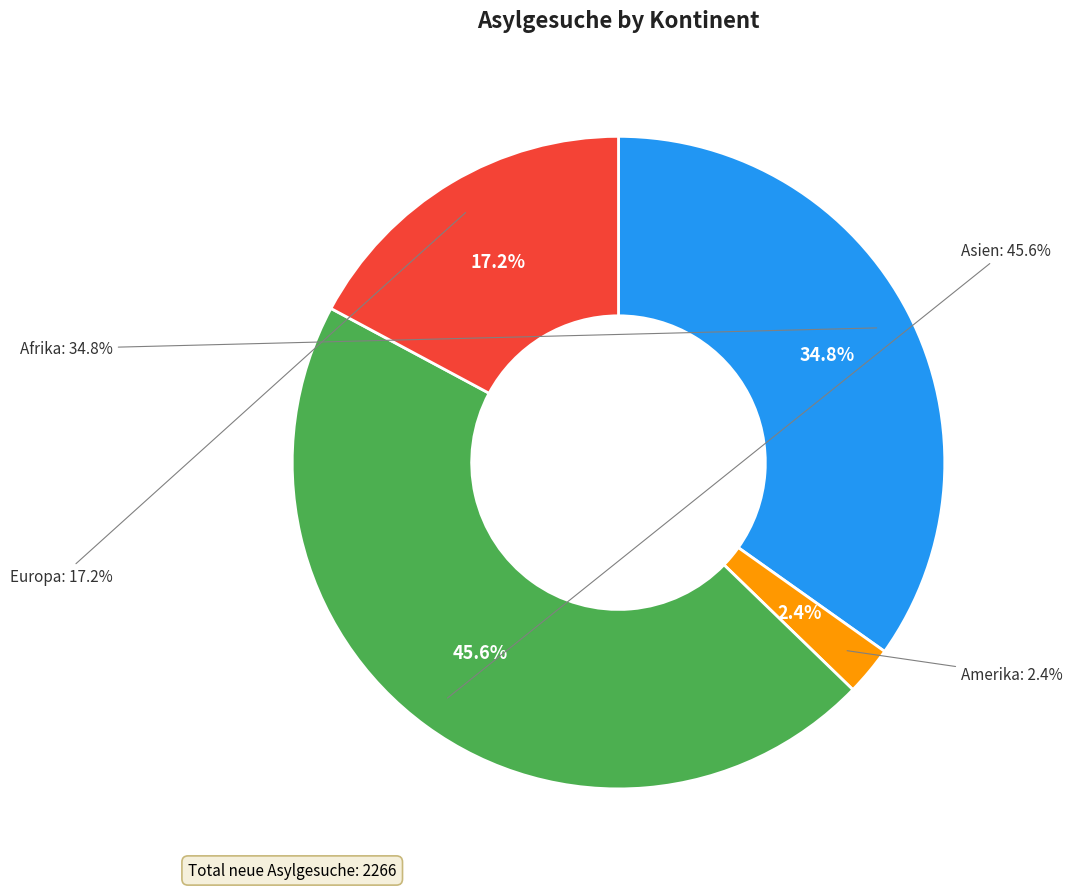

To the nearest percent, what percentage of the pie is Asien?

46%